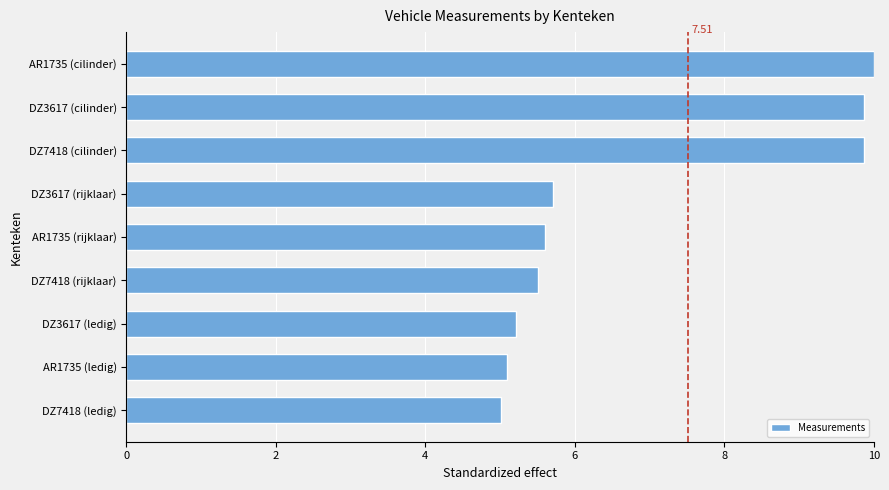

What is the difference between the maximum and minimum values?

5.0